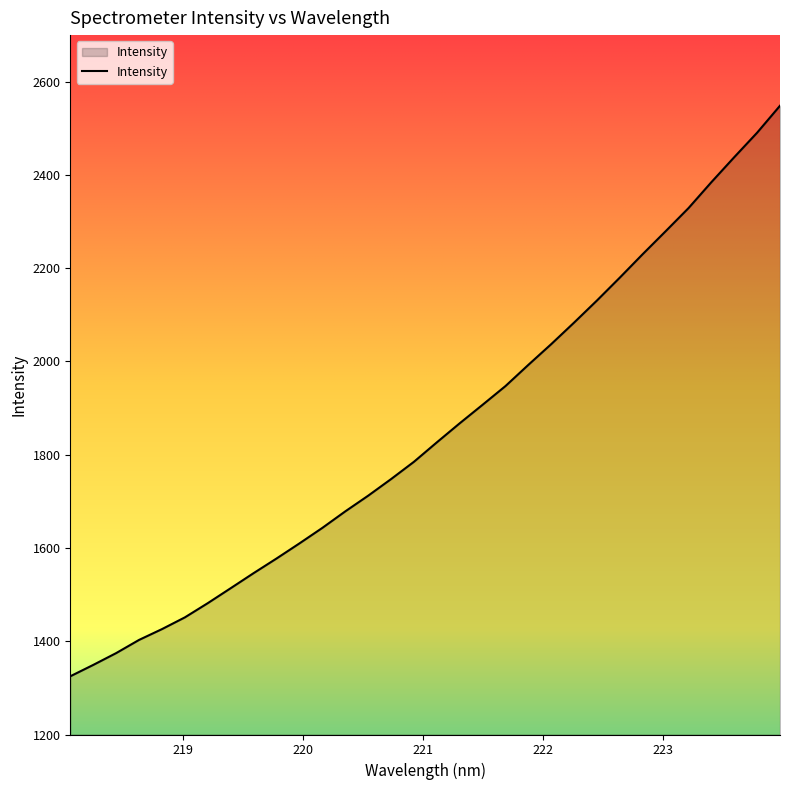

What is the maximum value shown in the chart?

2548.5